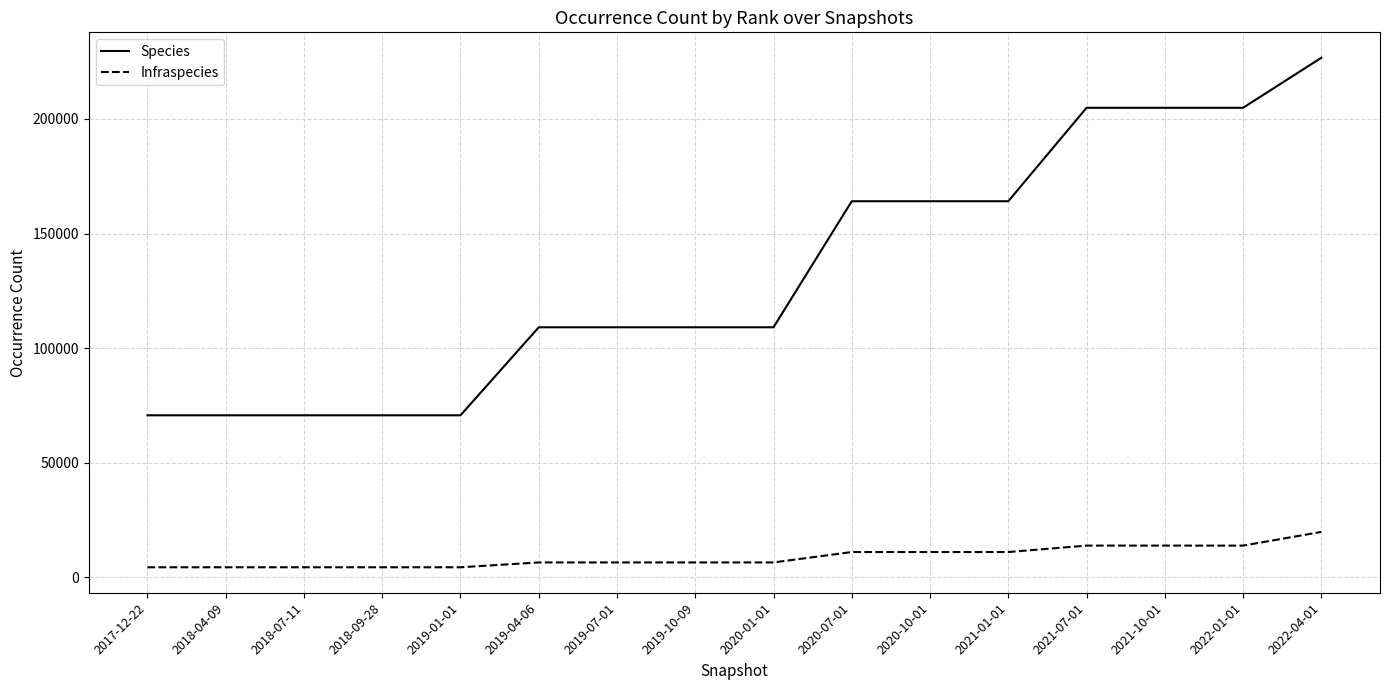

Is the value of Species at 2021-07-01 greater than the value of Infraspecies at 2018-04-09?

Yes